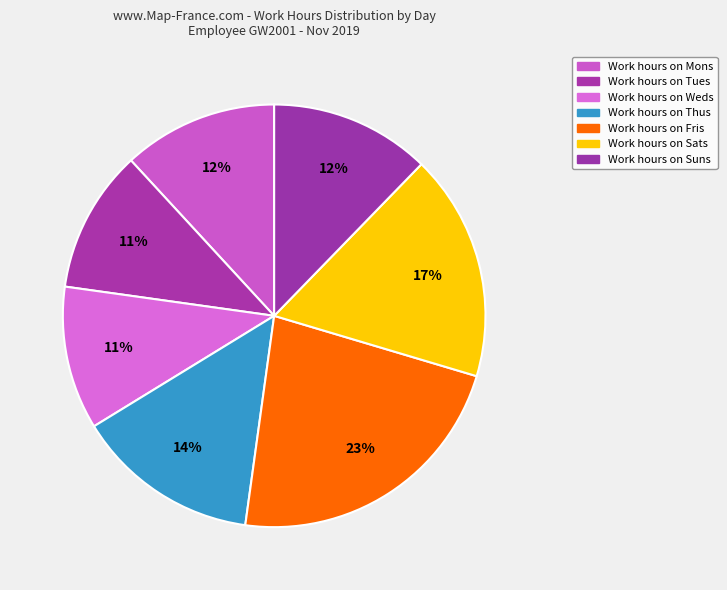

Is there any slice that represents more than half of the pie?

No